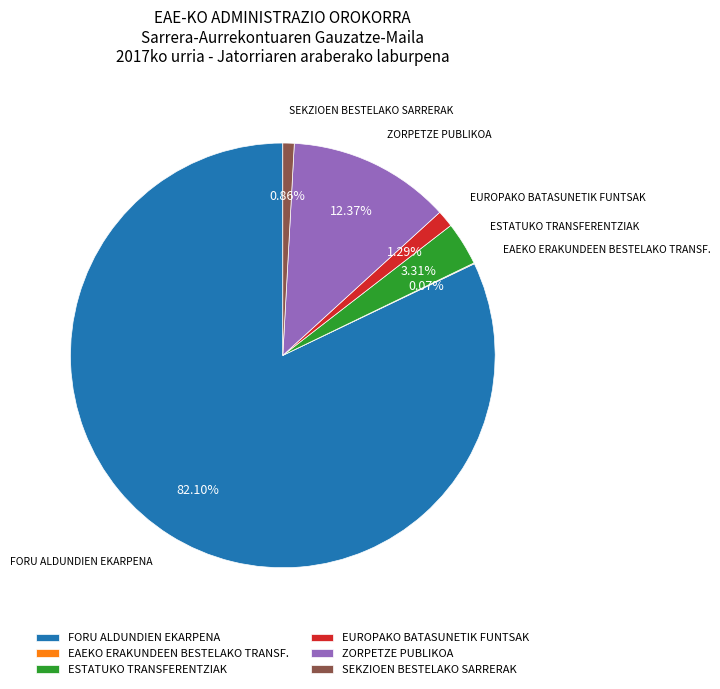

Between ESTATUKO TRANSFERENTZIAK and SEKZIOEN BESTELAKO SARRERAK, which is larger?

ESTATUKO TRANSFERENTZIAK